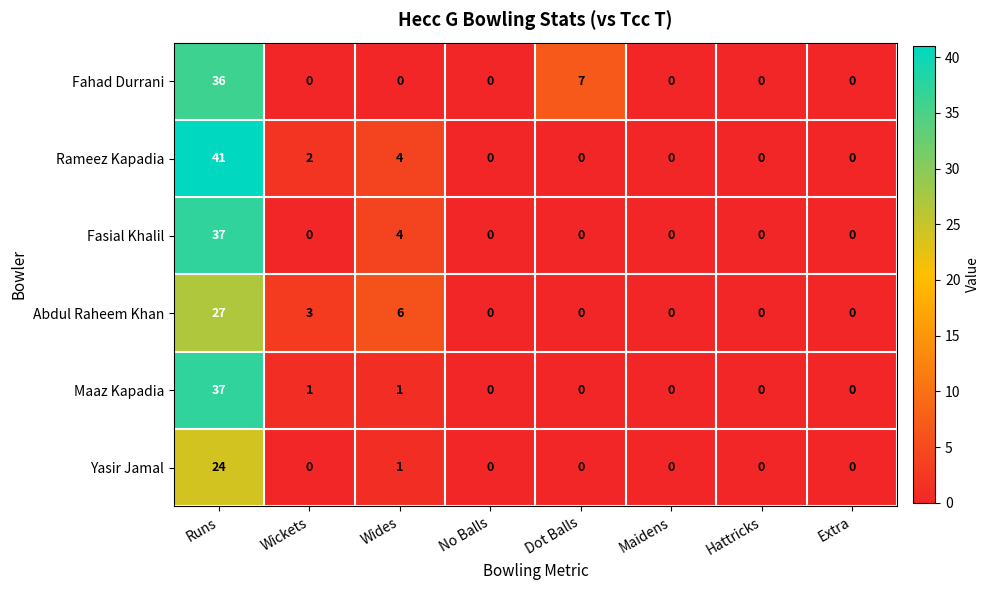

Between Runs and Maidens, which series saw the biggest shift?

Rameez Kapadia